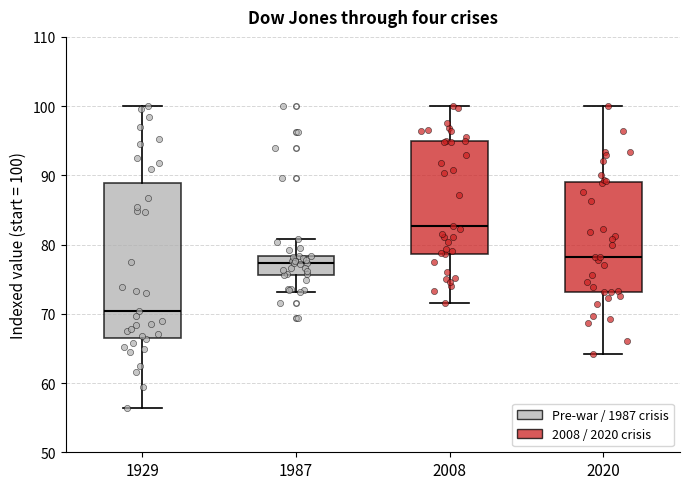

Which box is the tallest, from its lower edge to its upper edge?

1929